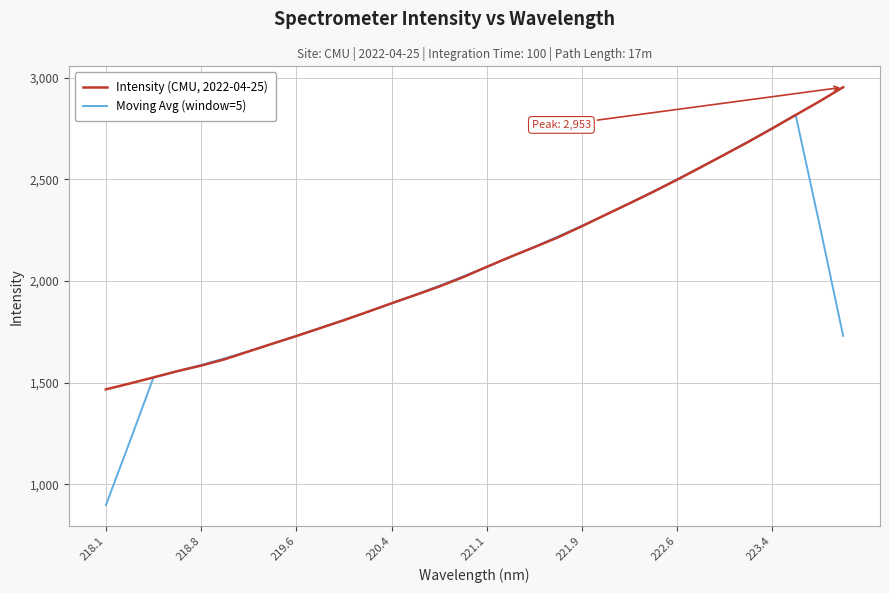

List the series in order of their peak value, highest first.

Intensity (CMU, 2022-04-25), Moving Avg (window=5)